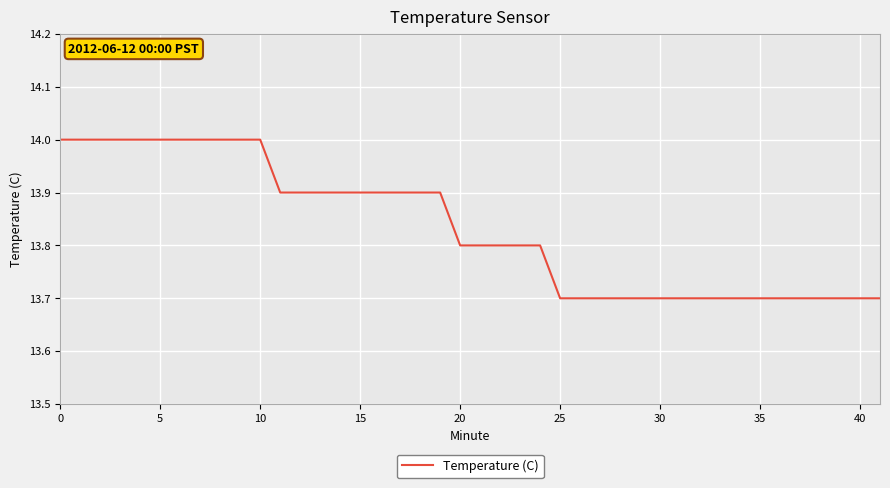

What is the greatest value displayed?

14.0